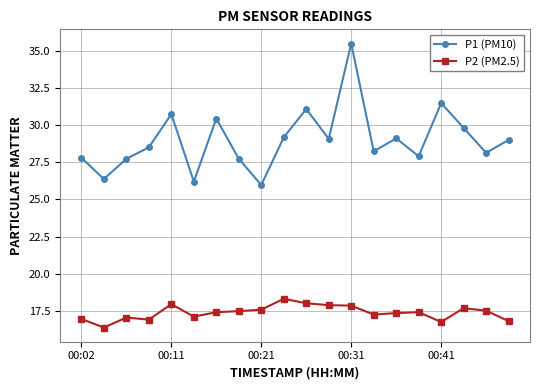

List the series in order of their overall mean, highest first.

P1 (PM10), P2 (PM2.5)